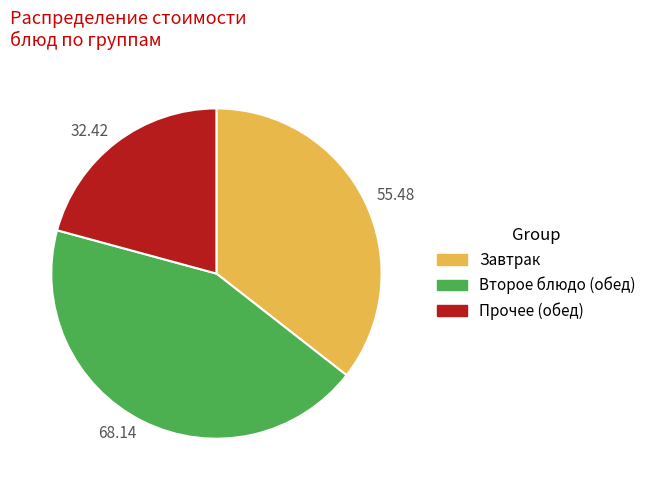

What is the ratio of the value at 55.48 to the value at 32.42?

1.7